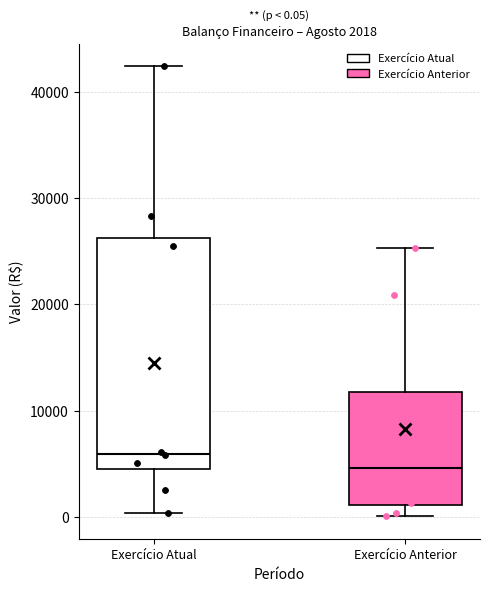

Which box has the highest median line?

Exercício Atual